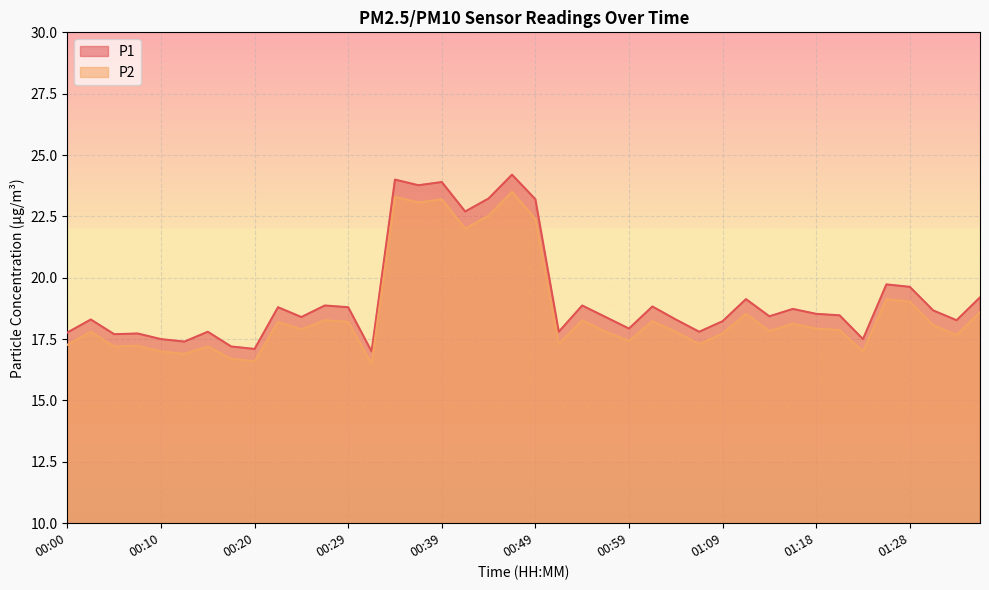

At which label is P1 closest to 20?

01:26